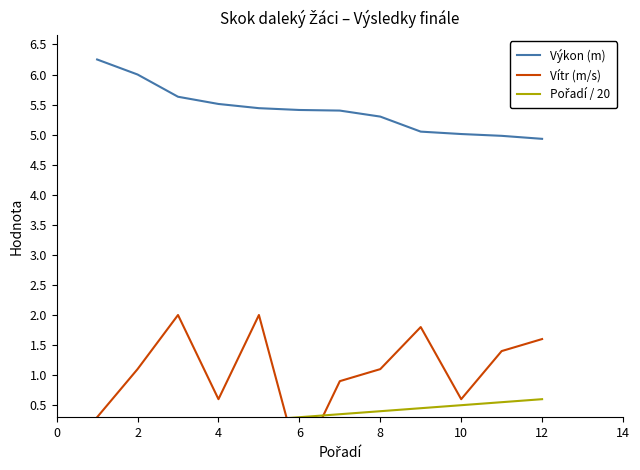

What is the difference between the highest and lowest values at 6?

5.2